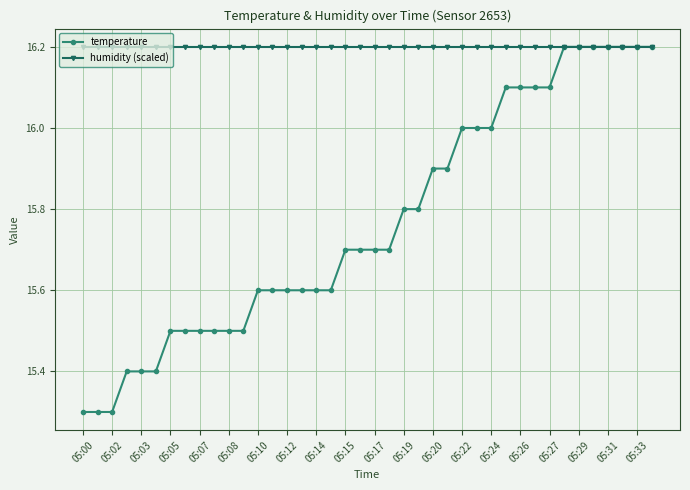

Which series has the widest spread of values?

temperature